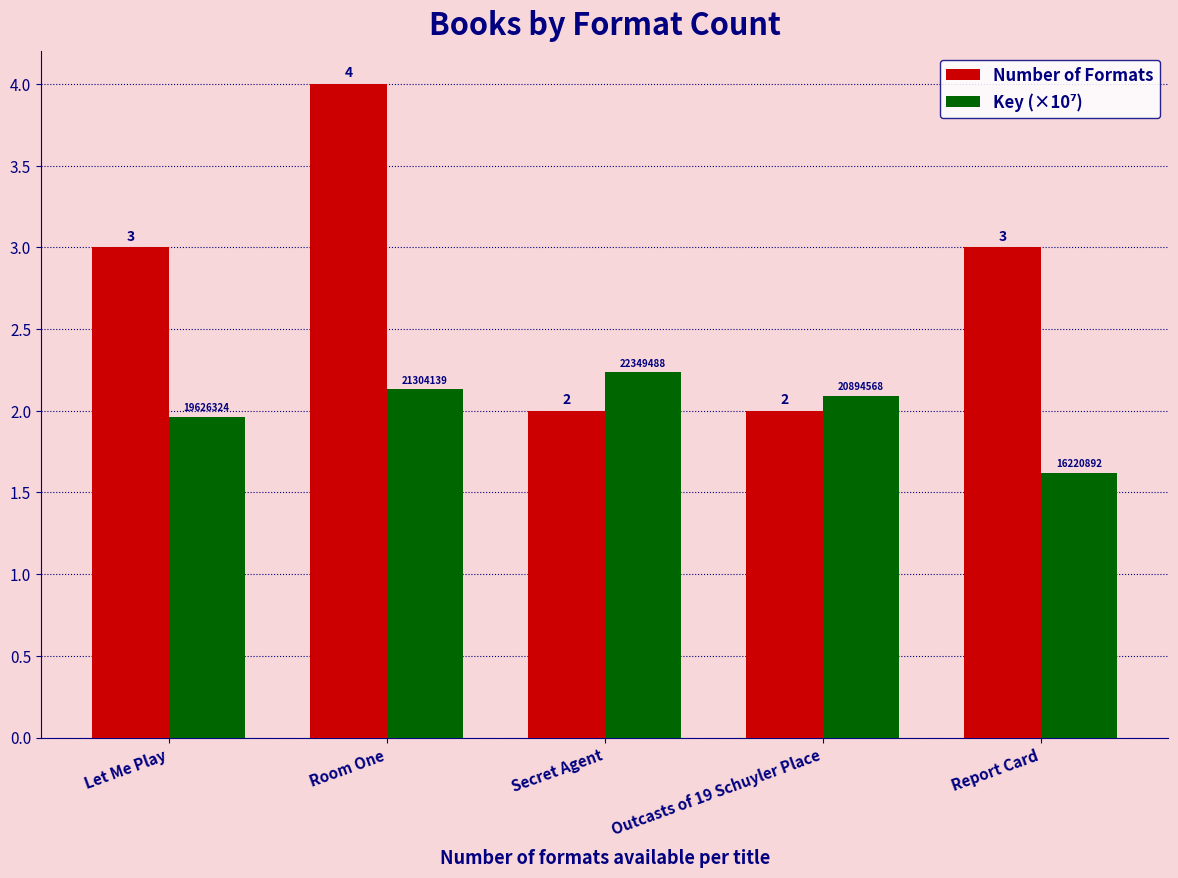

Which series has the largest total across all categories?

Number of Formats